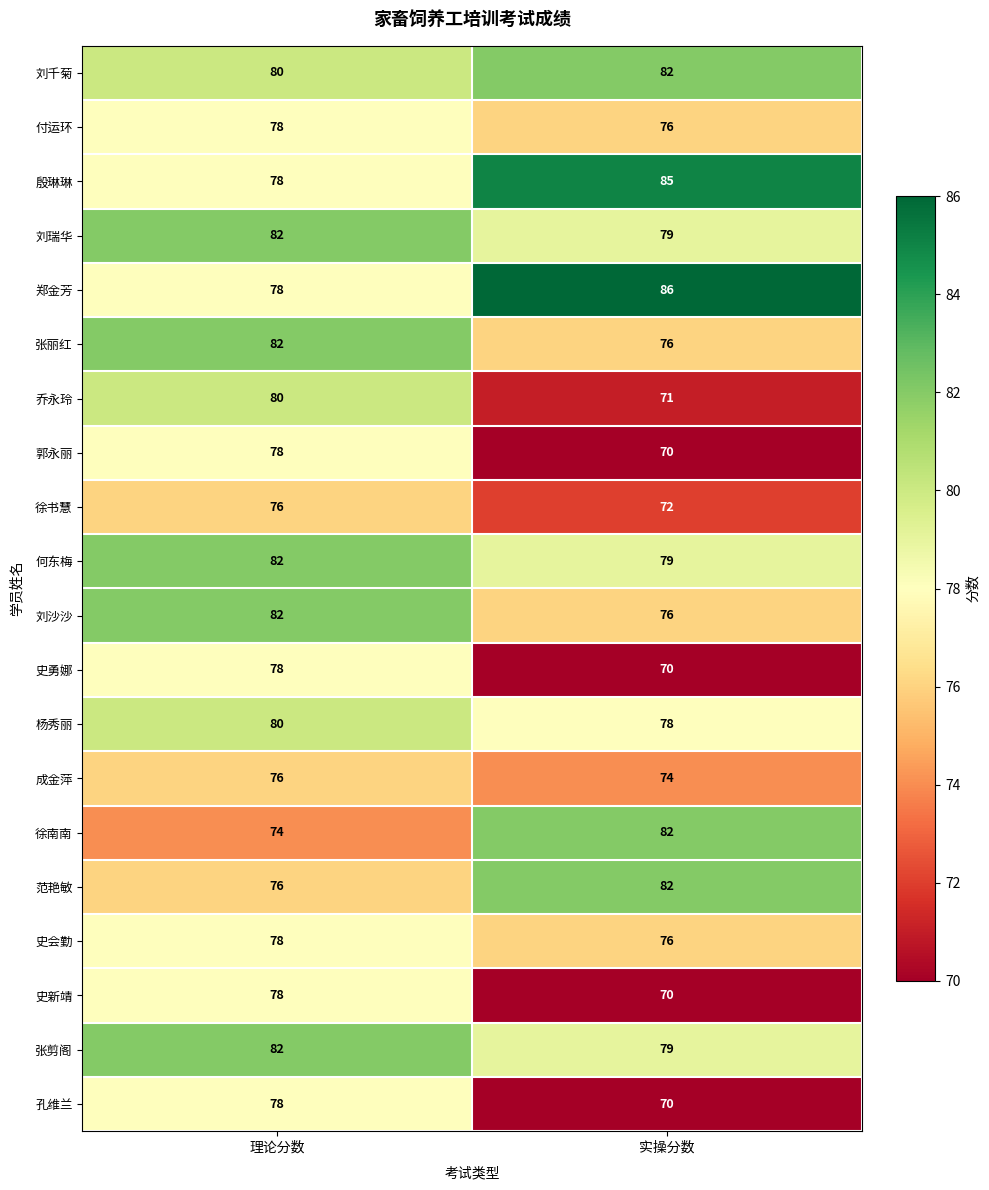

How many data points does each series have?

2